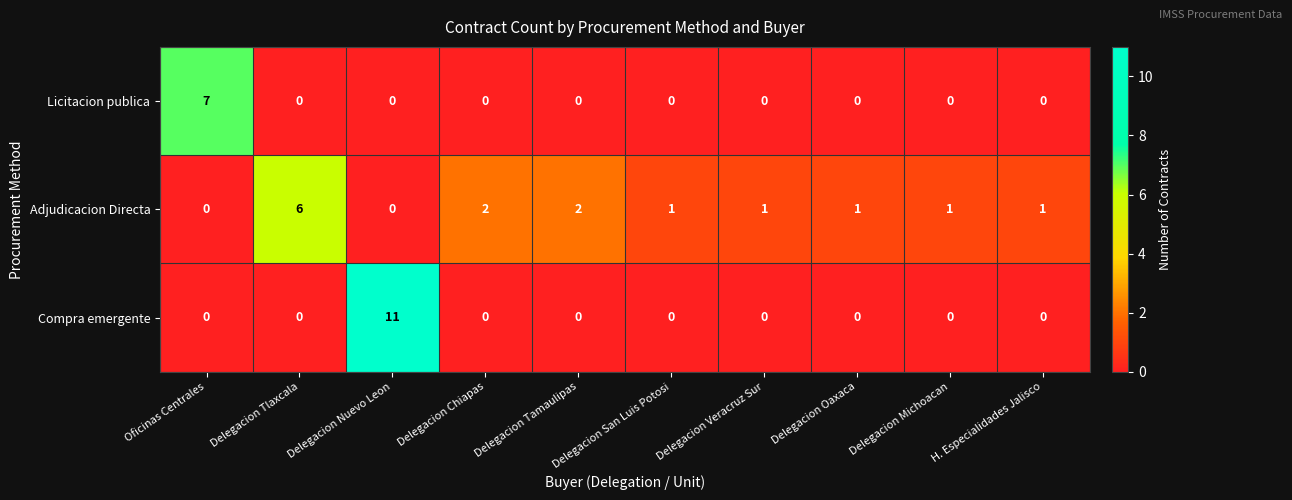

At how many categories does at least one series exceed 8?

1